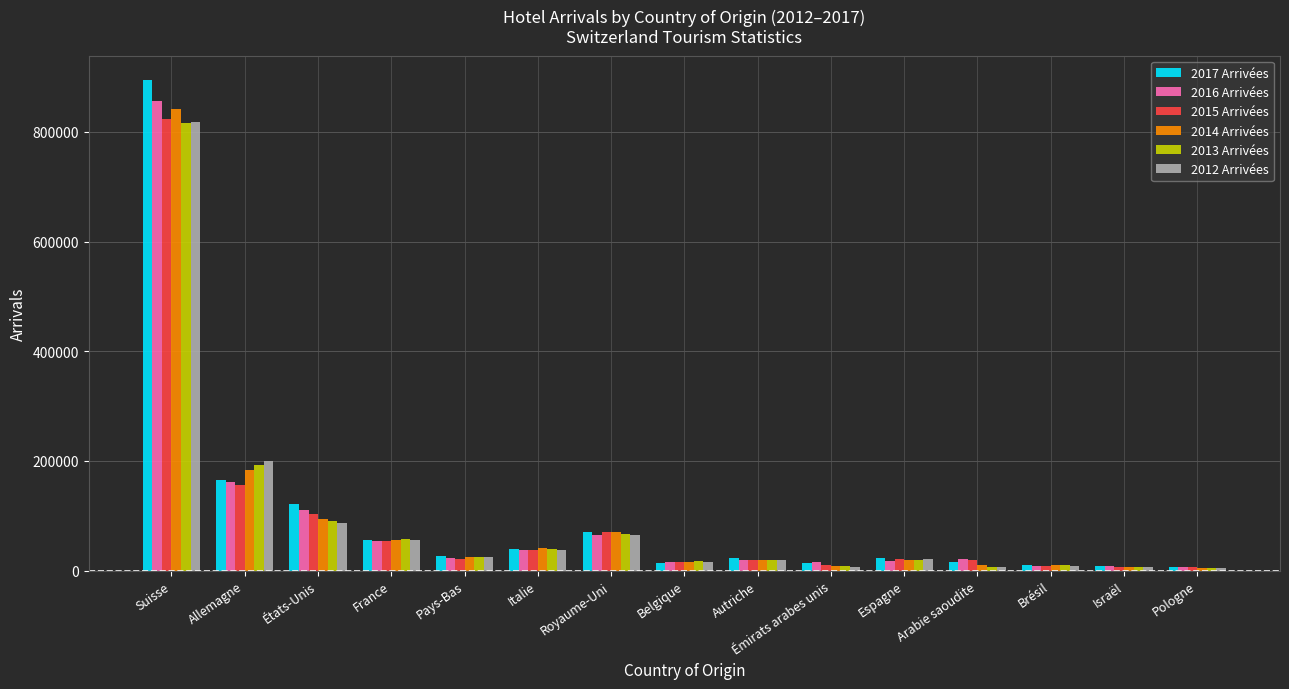

What is the sum of all 2014 Arrivées values?

1409972